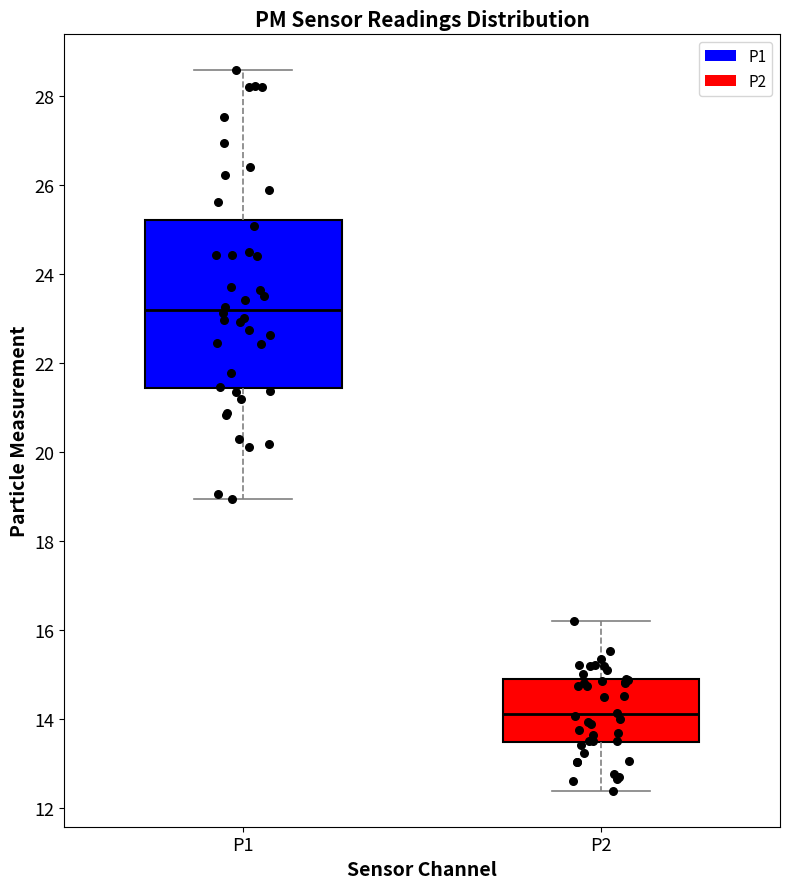

Where does the lower whisker of the box for P1 end on the y-axis? The values are not printed on the chart, so give them approximately, as read against the axis.

19.0